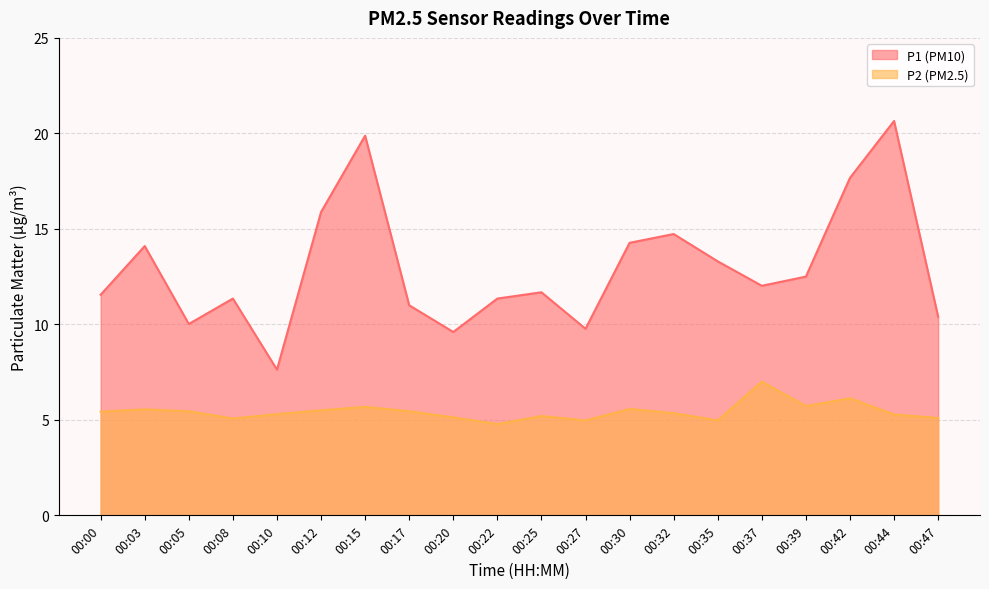

At which label does P2 reach its peak?

00:37